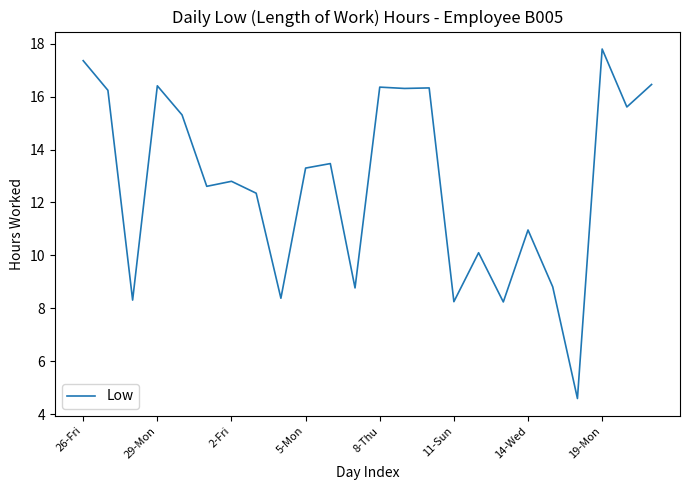

What is the maximum value shown in the chart?

17.8